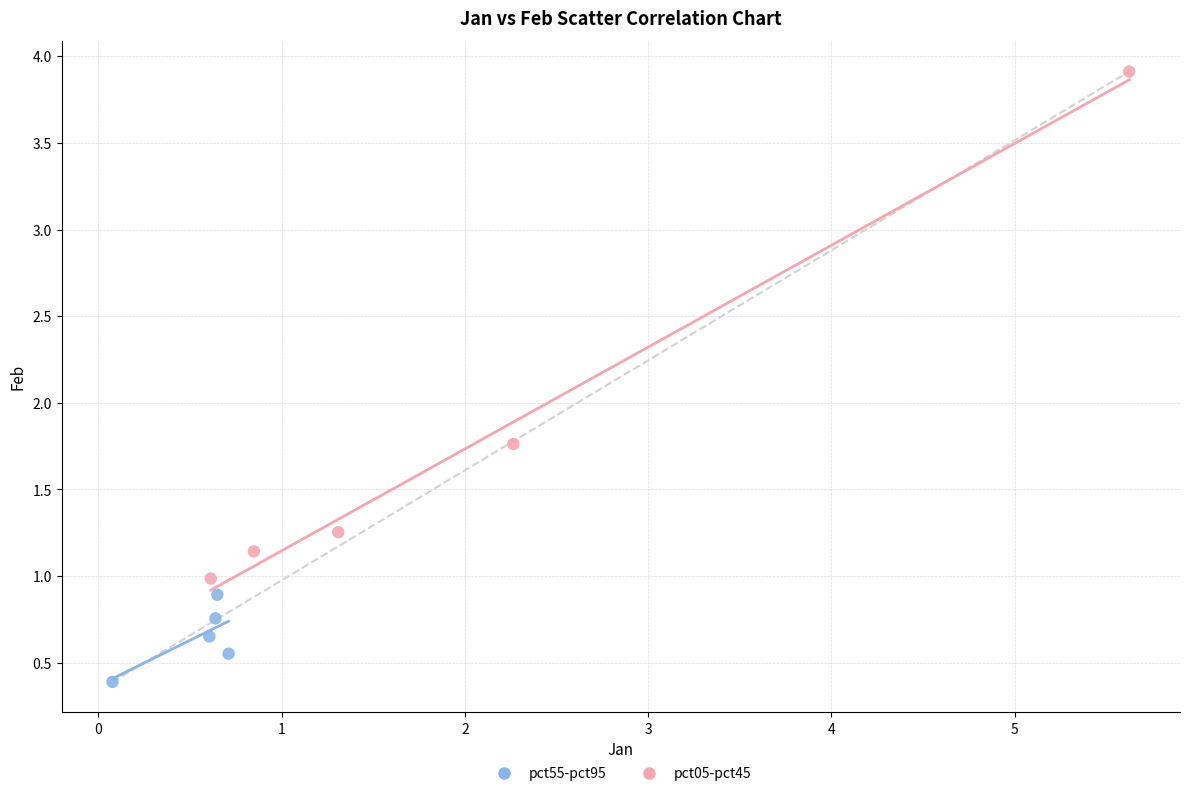

Which series contains the lowest Y value?

pct55-pct95